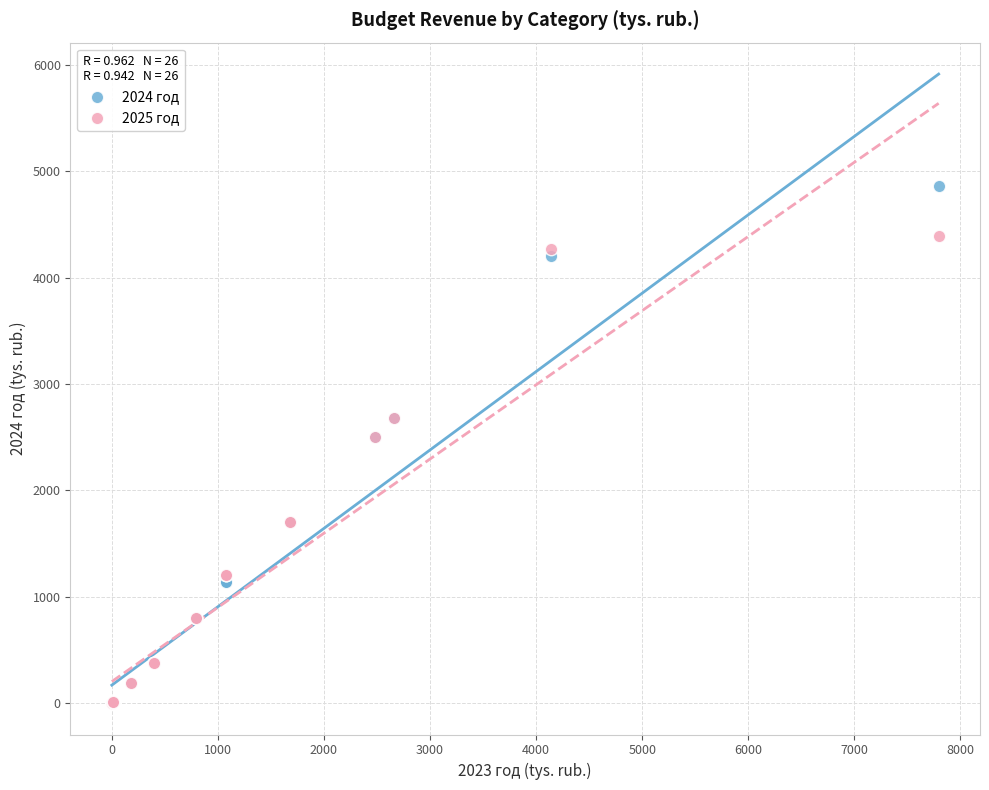

Which series has the widest spread of Y values?

2024 год